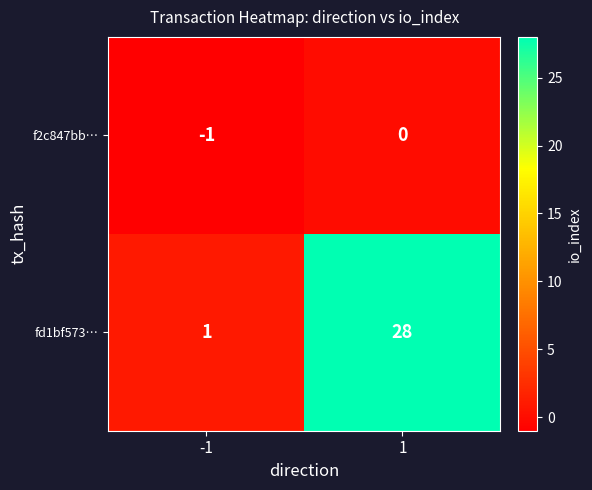

What is the difference between the maximum and minimum values in the fd1bf573… series?

27